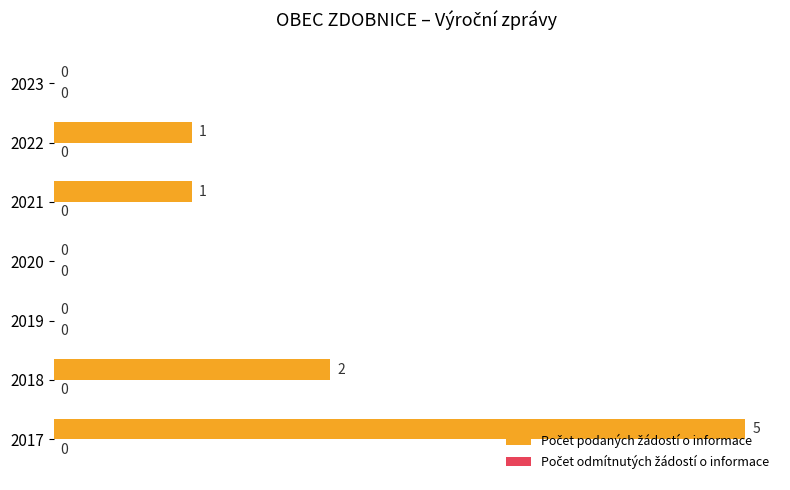

What is the change in value from 2017 to 2019?

-5